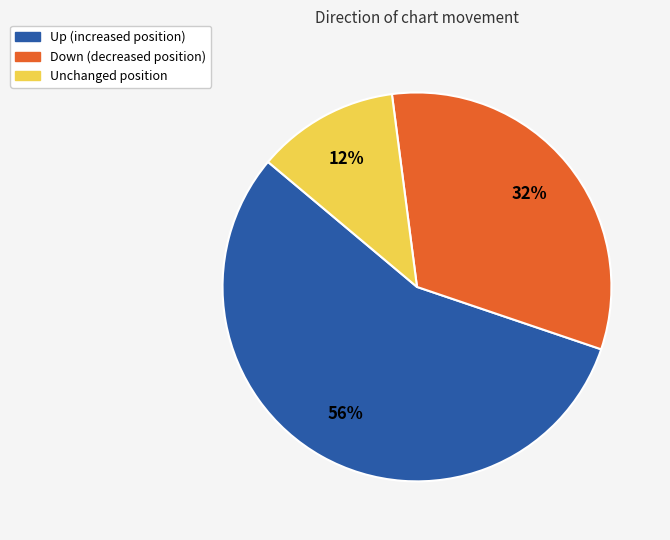

To the nearest percent, what is the average slice percentage?

33%